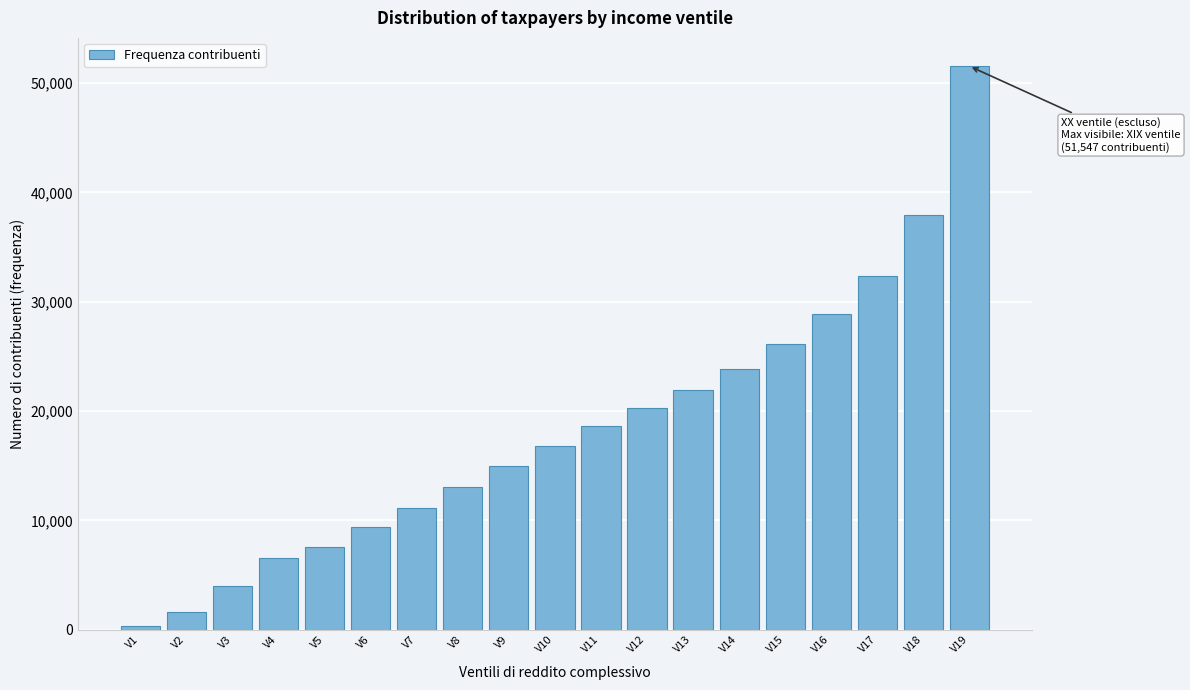

Reading left to right, what are all the values shown in this chart?

V1=334	V2=1639	V3=4024	V4=6524	V5=7540	V6=9406	V7=11160	V8=13040	V9=14933	V10=16795	V11=18610	V12=20232	V13=21957	V14=23859	V15=26122	V16=28848	V17=32392	V18=37971	V19=51547